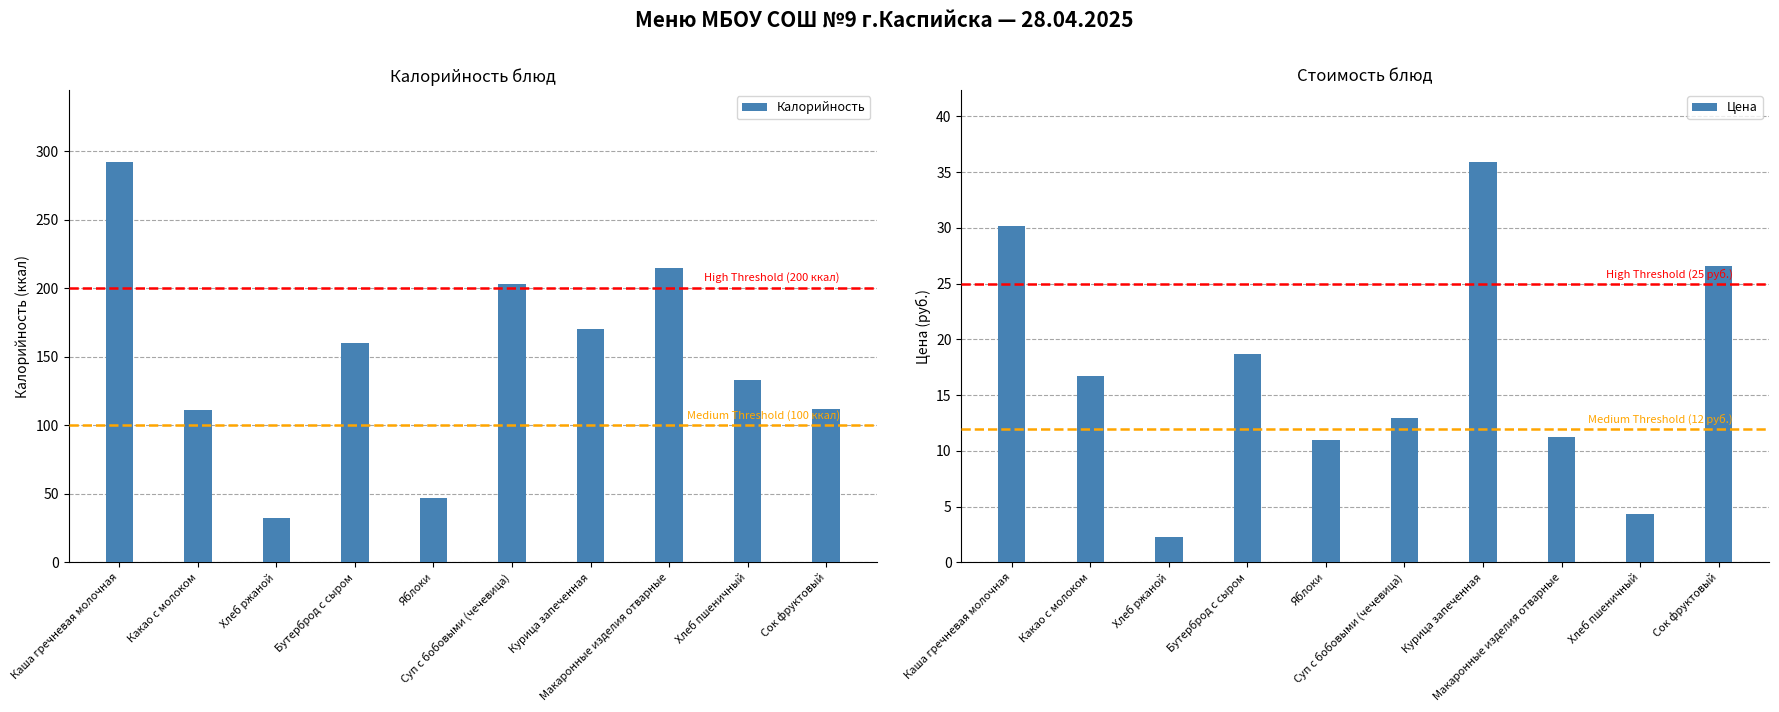

Does the chart contain any negative values?

No